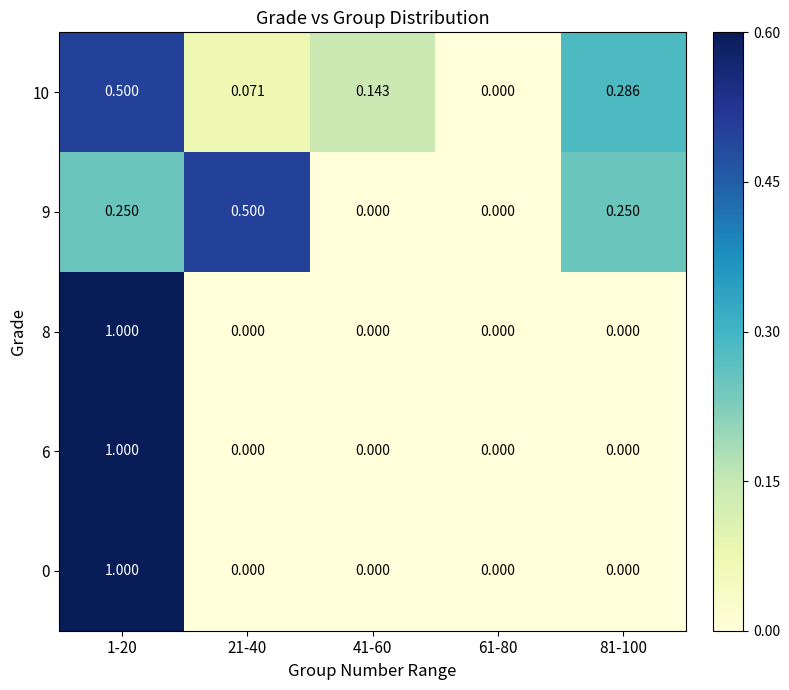

Is the value of 8 at 1-20 greater than the value of 6 at 61-80?

Yes